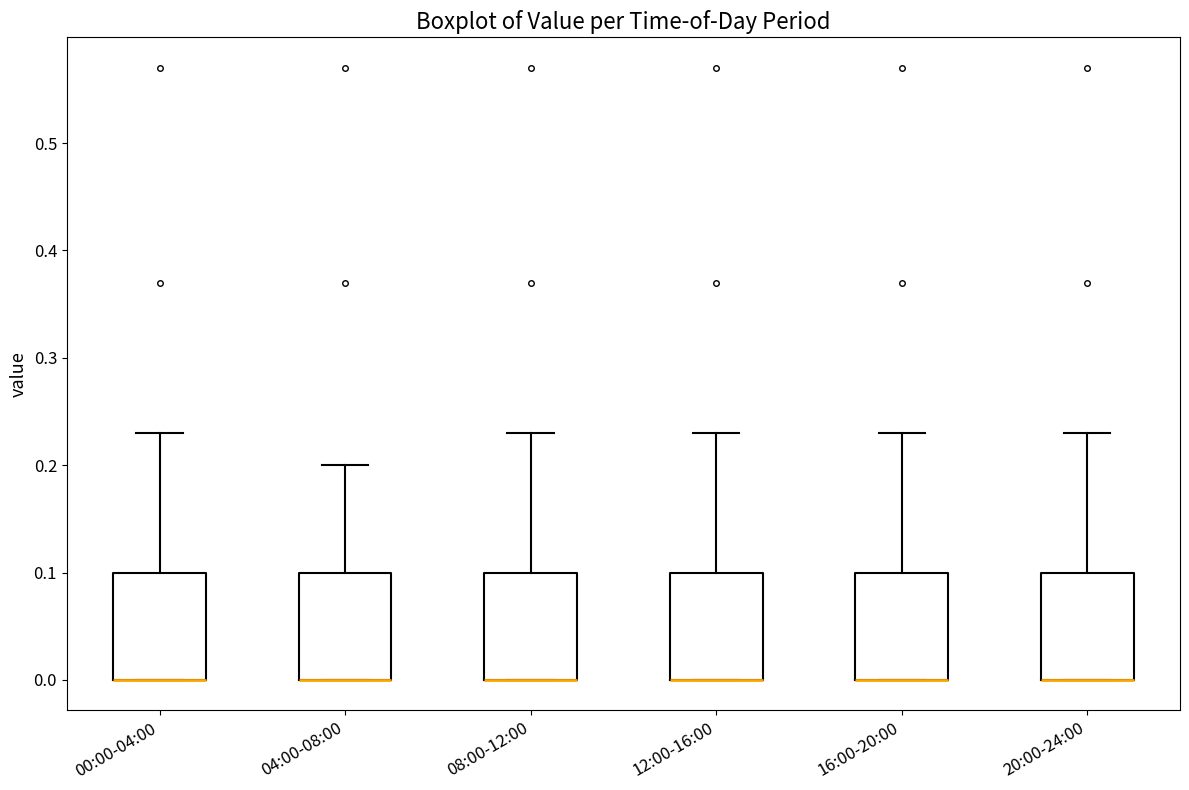

Where is the lower edge of the box for 12:00-16:00 on the y-axis? The values are not printed on the chart, so give them approximately, as read against the axis.

0.00